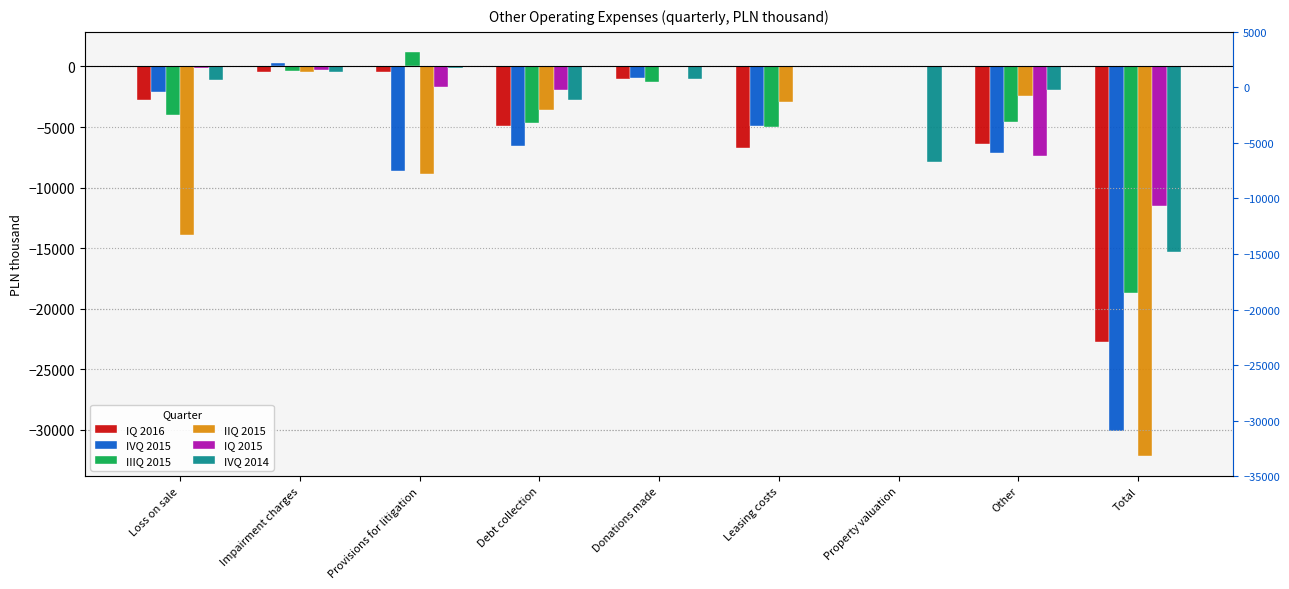

Between Provisions for litigation and Property valuation, which series saw the biggest shift?

IIQ 2015